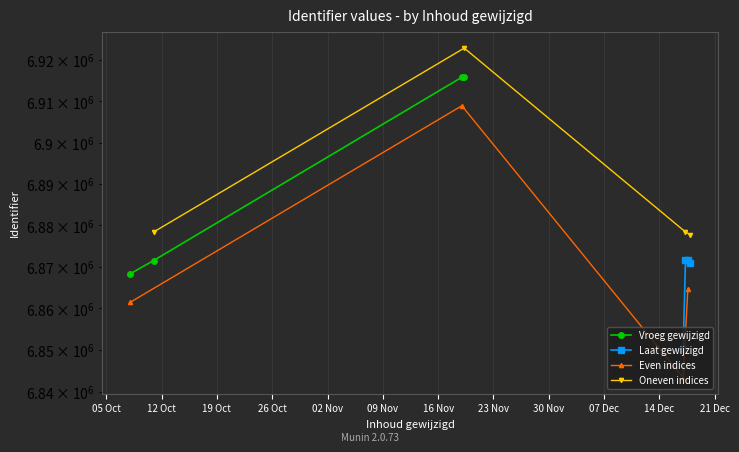

Reading right to left, extract all data points from this chart.

Vroeg gewijzigd: 6915980.0	6915830.0	6871545.0	6868312.0
Laat gewijzigd: 6870869.0	6871565.0	6871552.0	6850217.0
Even indices: 6864693.4	6843366.8	6908914.2	6861443.7
Oneven indices: 6877739.9	6878423.6	6922896.0	6878416.5